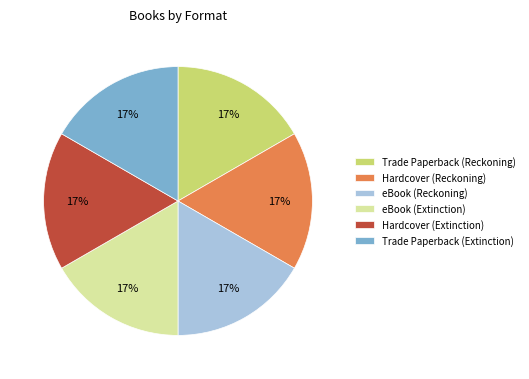

How many segments does this pie chart have?

6